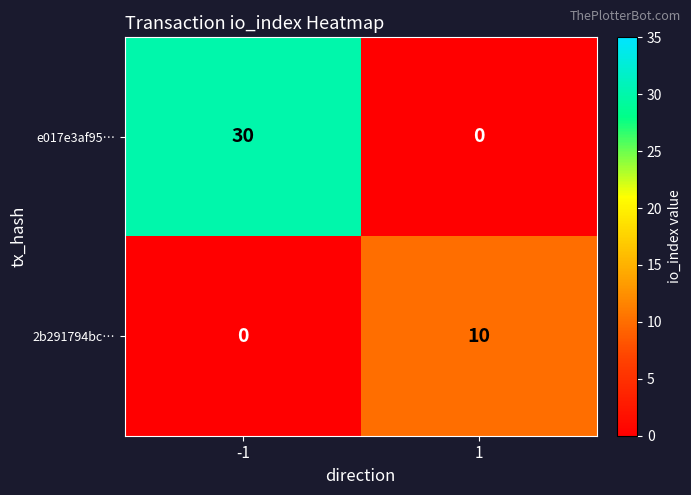

Which series has the largest range (max minus min)?

e017e3af95…